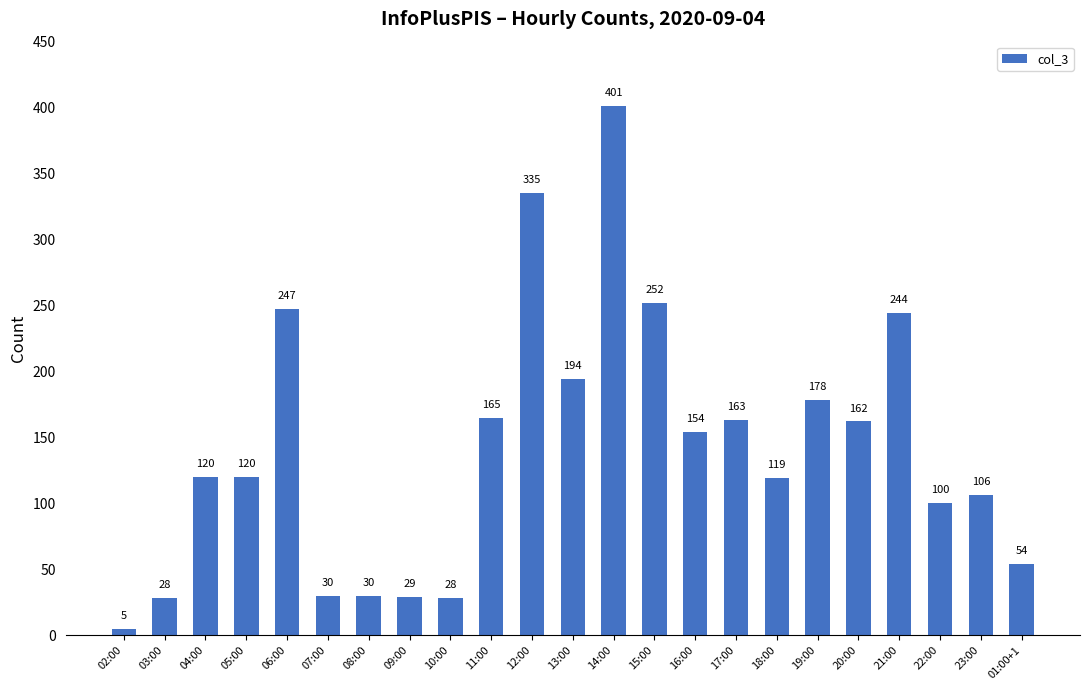

Is it true that the value at 15:00 is 432?

False